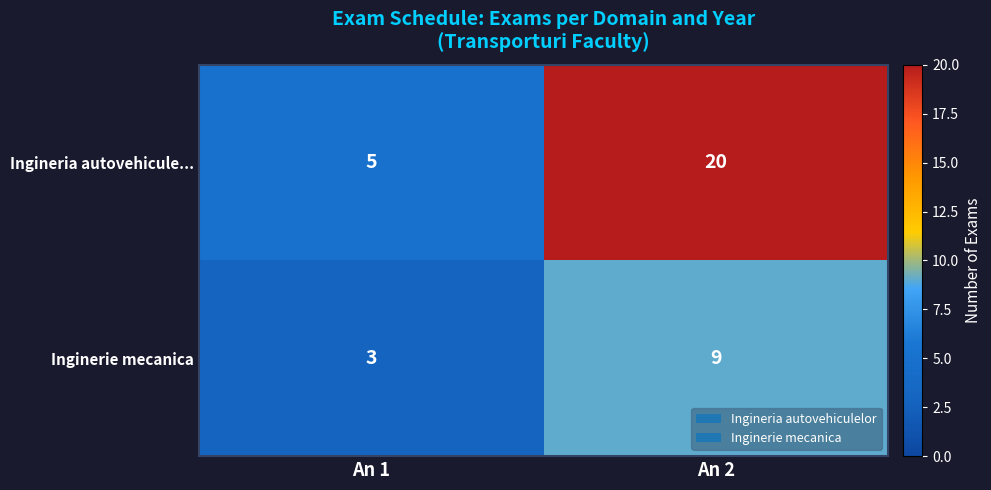

What is the maximum value shown in the chart?

20